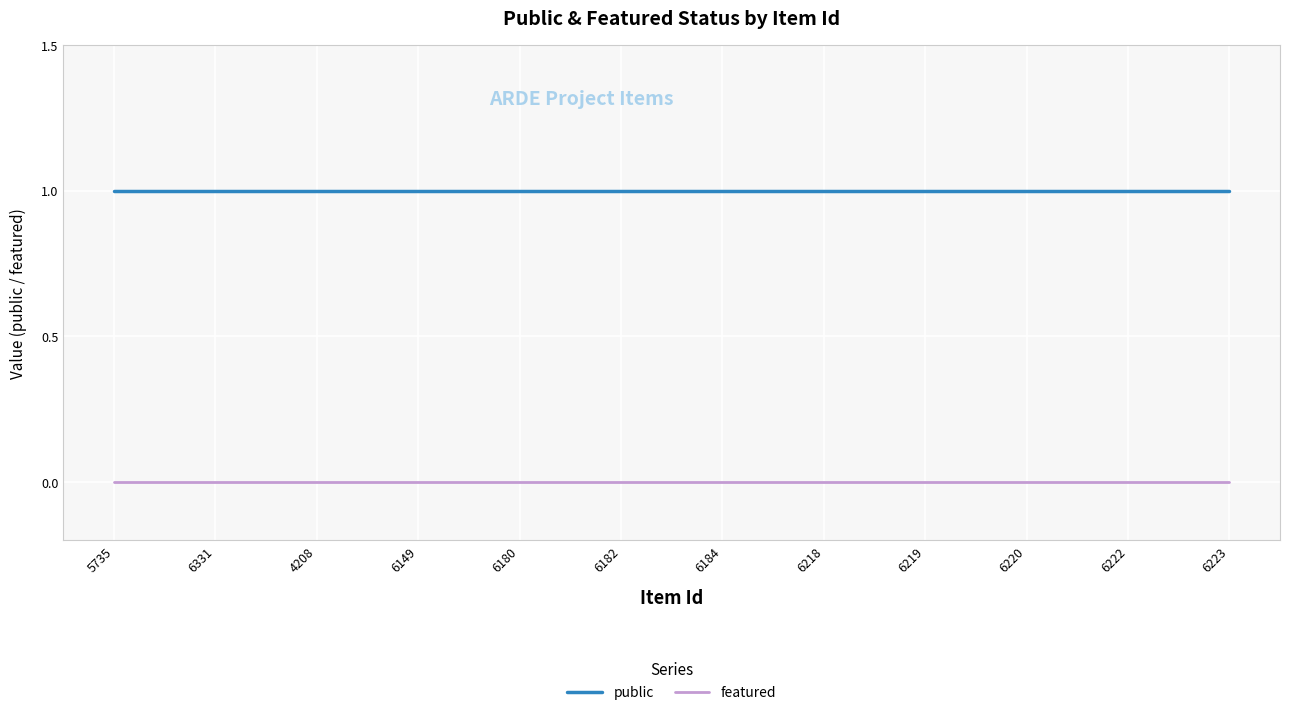

What is the sum of all public values?

12